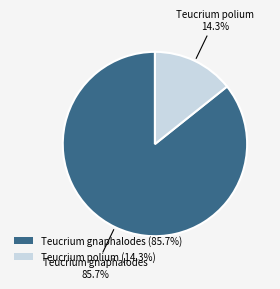

Does Teucrium polium account for over 50% of the chart?

No